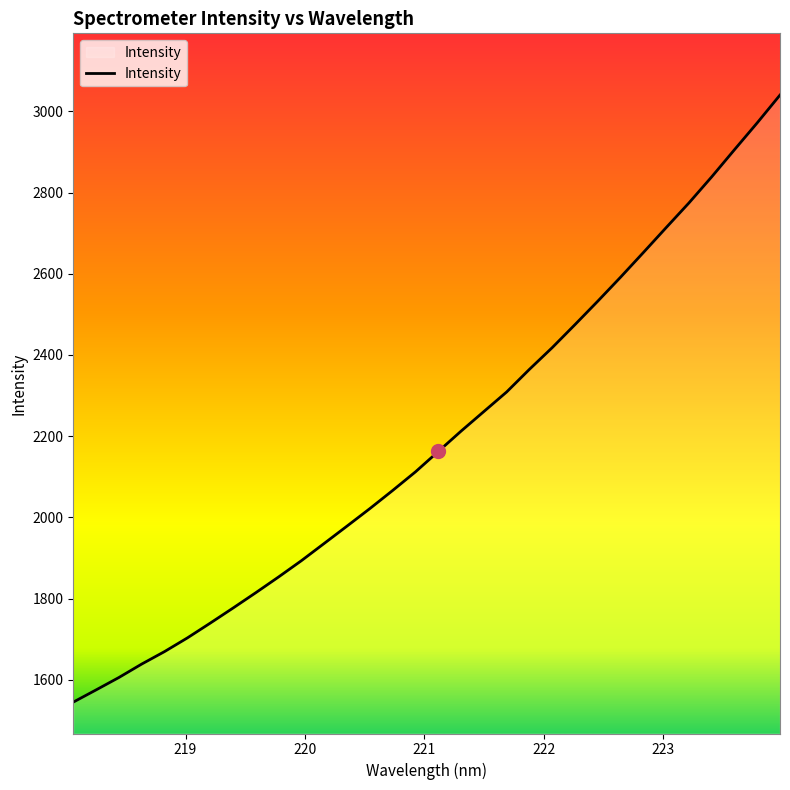

Reading left to right, transcribe all the data shown in this chart.

1545.0	1575.1	1605.7	1638.8	1669.5	1703.2	1739.5	1776.7	1814.6	1853.4	1893.4	1936.0	1978.6	2021.7	2066.3	2112.1	2162.3	2212.4	2260.6	2308.9	2364.6	2418.1	2474.8	2532.5	2591.6	2652.2	2713.6	2774.3	2838.6	2905.5	2971.7	3040.1